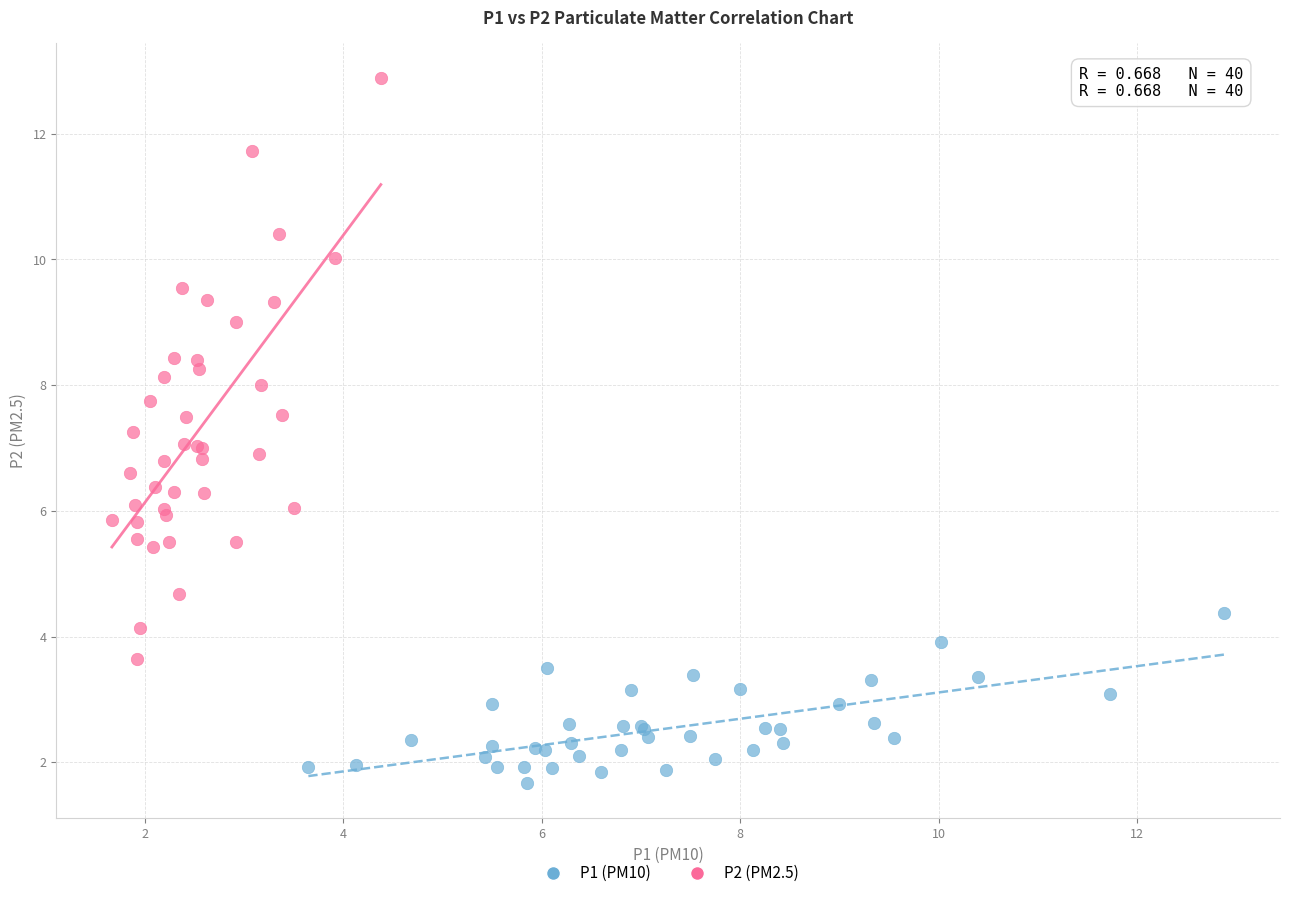

Which series reaches the maximum Y coordinate?

P2 (PM2.5)